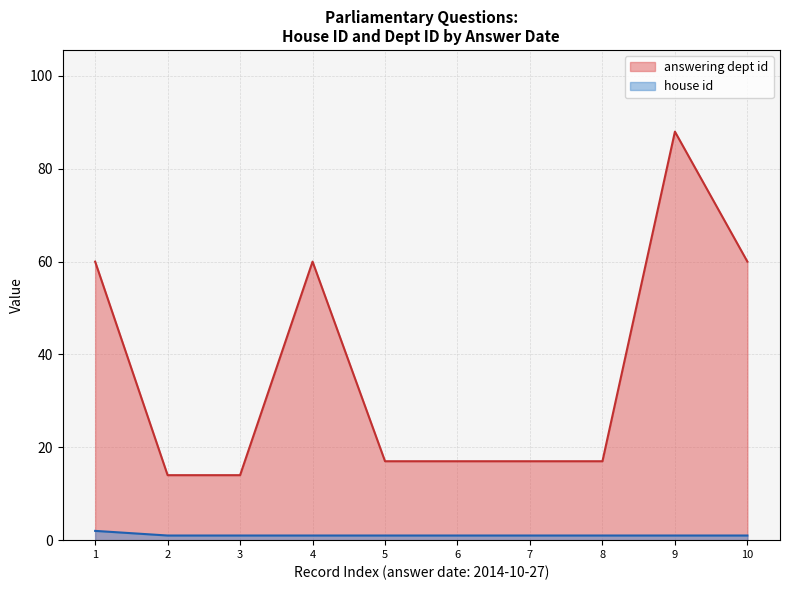

Which series has the largest total across all categories?

answering dept id